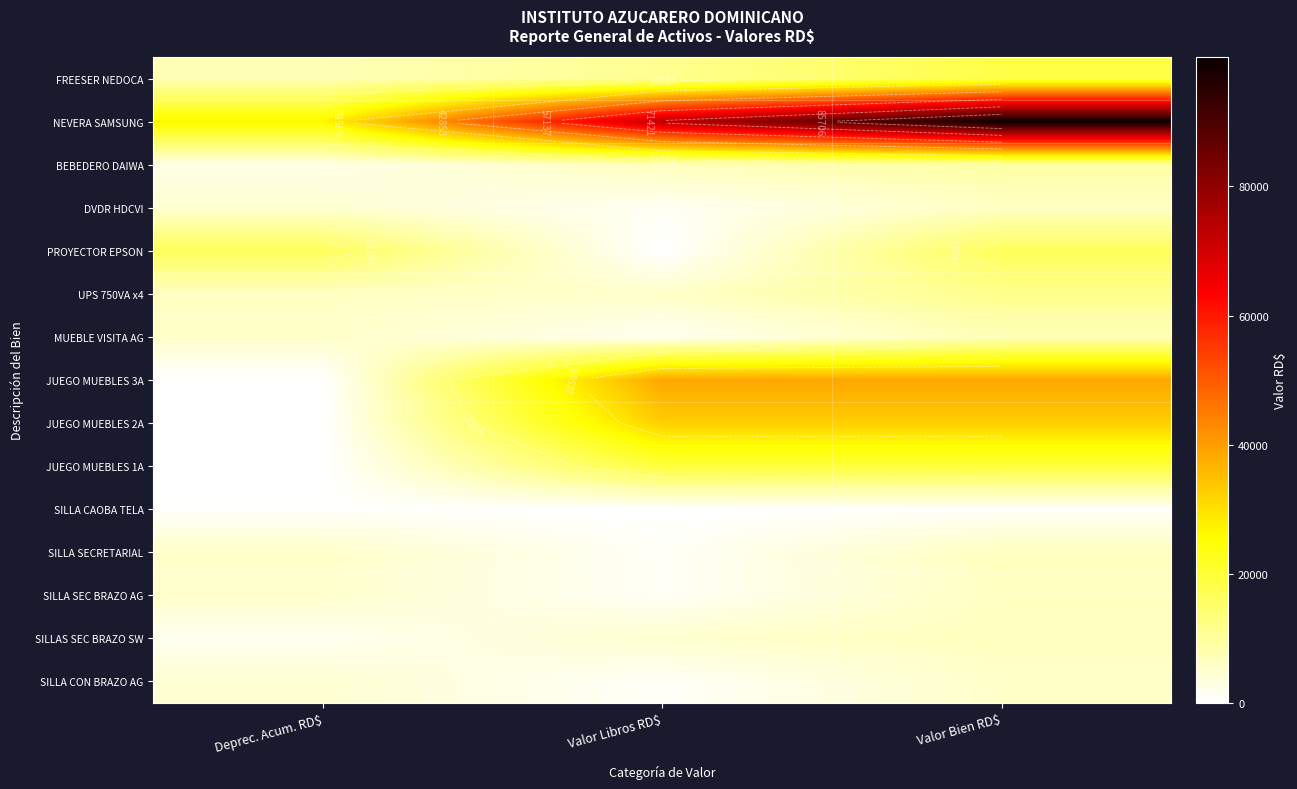

What is the total value across all series at Deprec. Acum. RD$?

86678.4